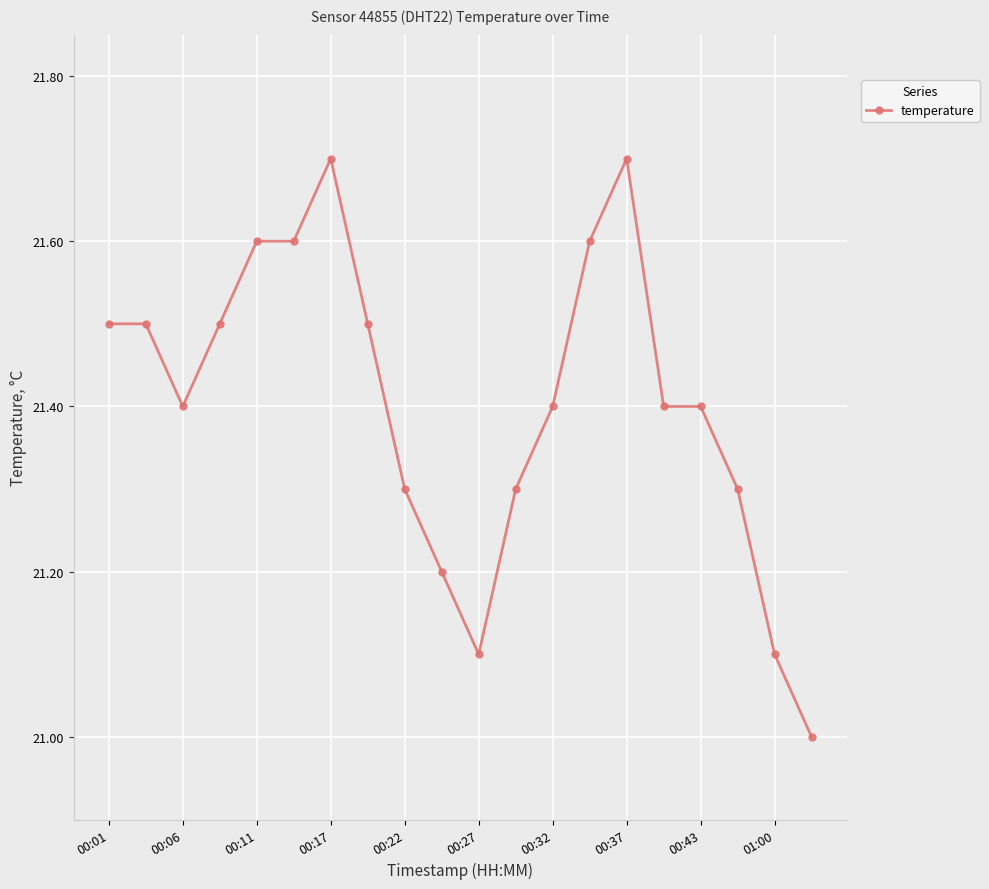

What is the minimum value shown in the chart?

21.0